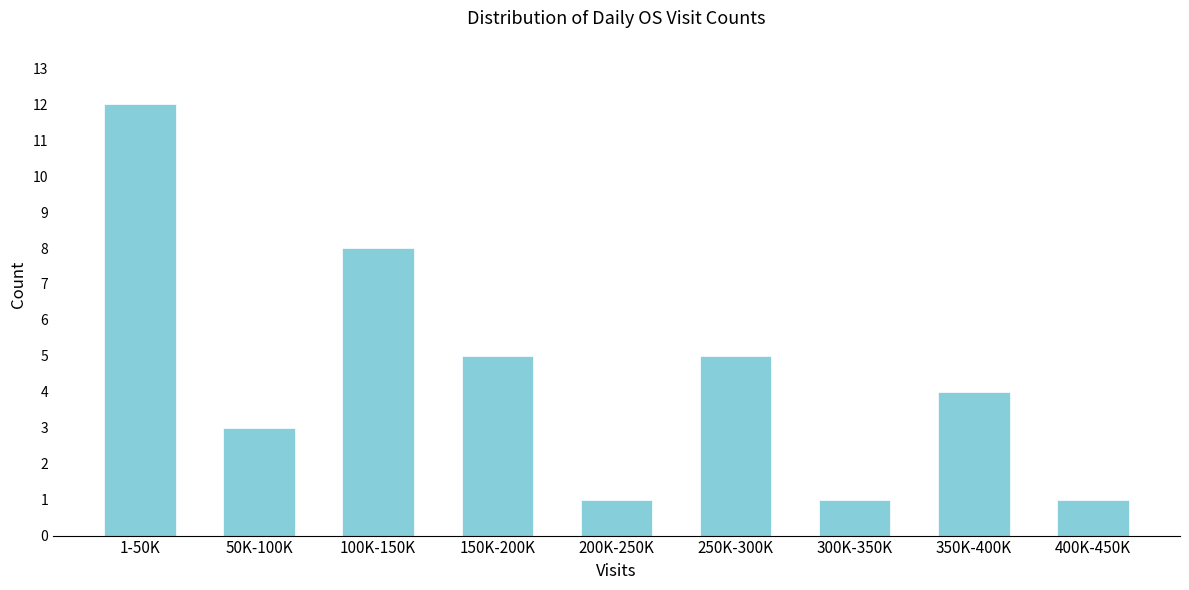

Reading right to left, extract all data points from this chart.

400K-450K=1	350K-400K=4	300K-350K=1	250K-300K=5	200K-250K=1	150K-200K=5	100K-150K=8	50K-100K=3	1-50K=12